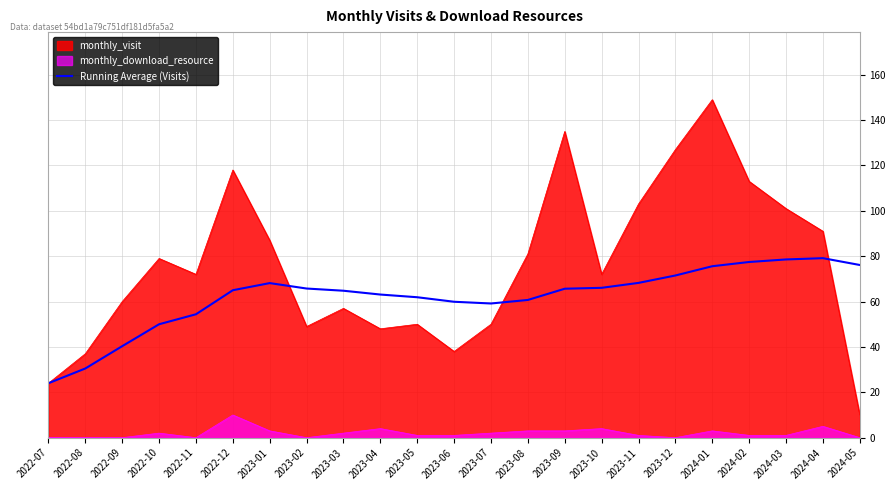

True or false: the data has more than 1 interior local peaks.

True